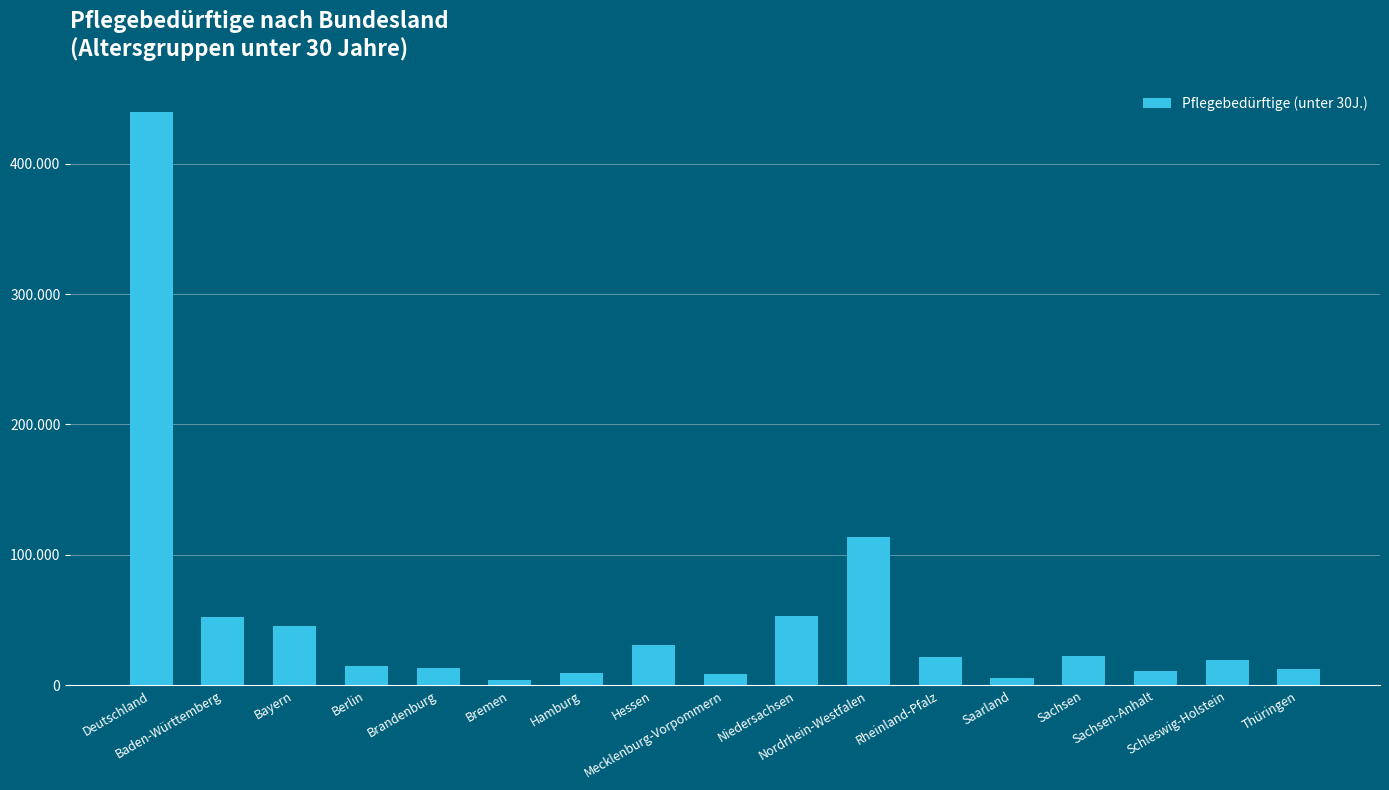

Reading right to left, transcribe all the data shown in this chart.

12943	19292	10892	22491	5558	21828	113643	52869	8976	31240	9329	3870	13542	15110	45368	52485	439436